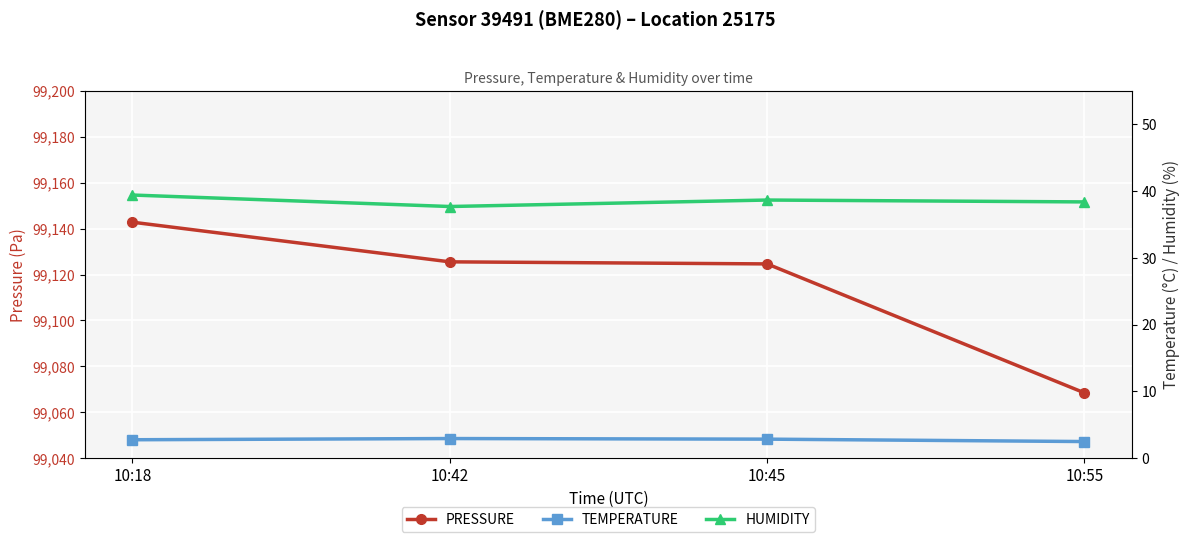

At which label does pressure reach its minimum?

10:55